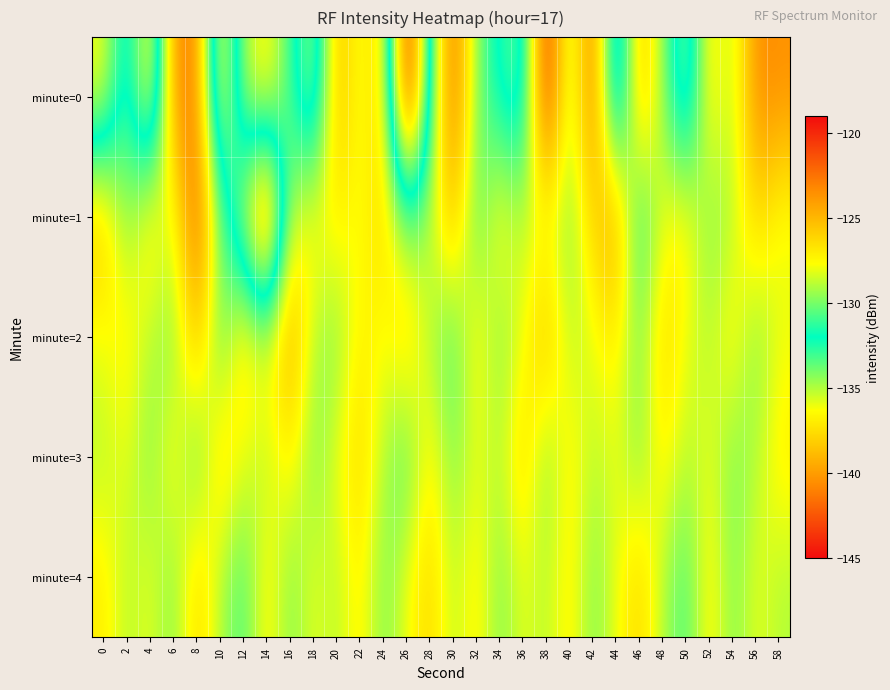

Which category has the highest value across all series?

38